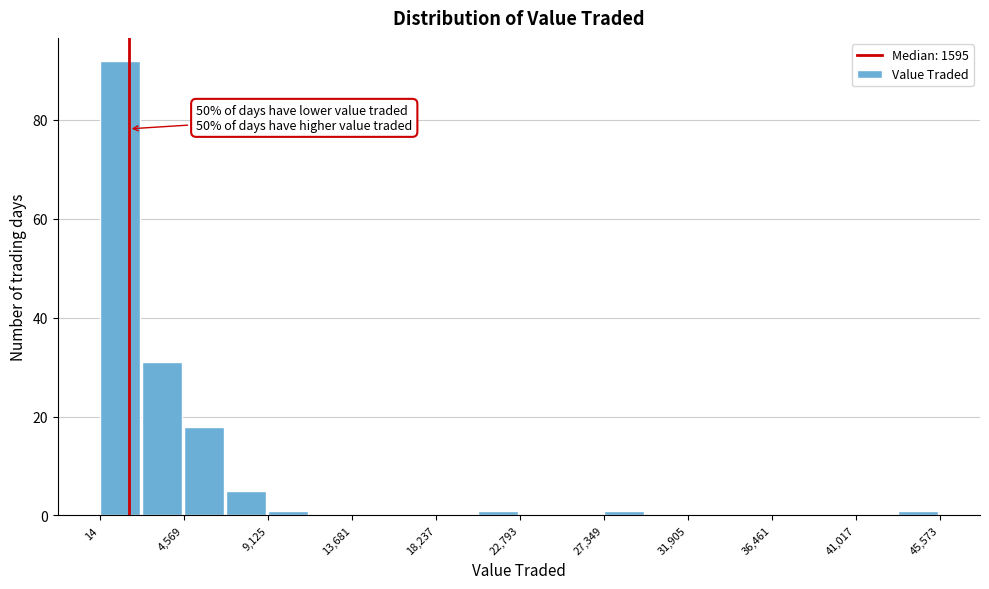

Over which range of the x-axis is the bar tallest?

0 to 2500